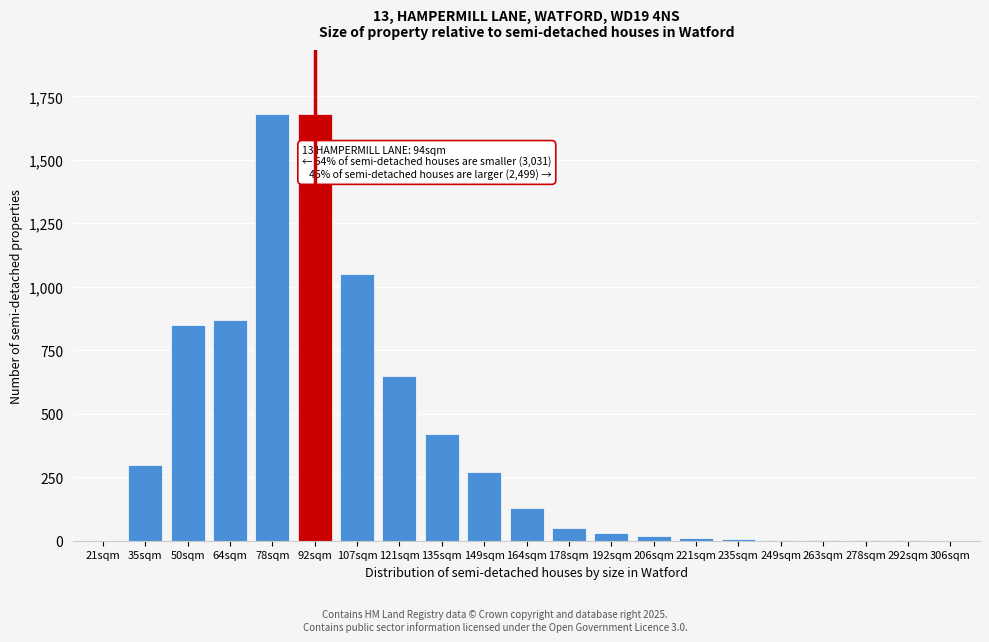

The value at 78sqm is 720. True or false?

False